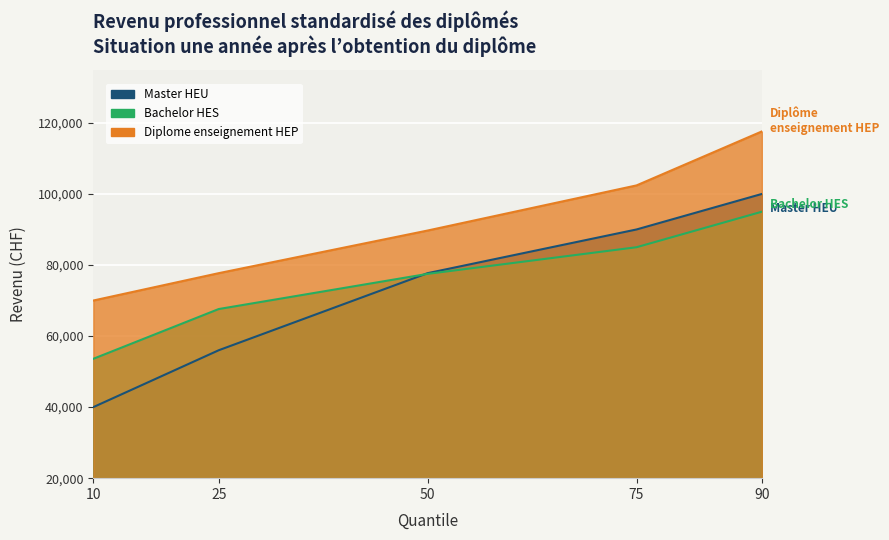

Rank the series by their average value, from lowest to highest.

Master HEU, Bachelor HES, Diplome enseignement HEP